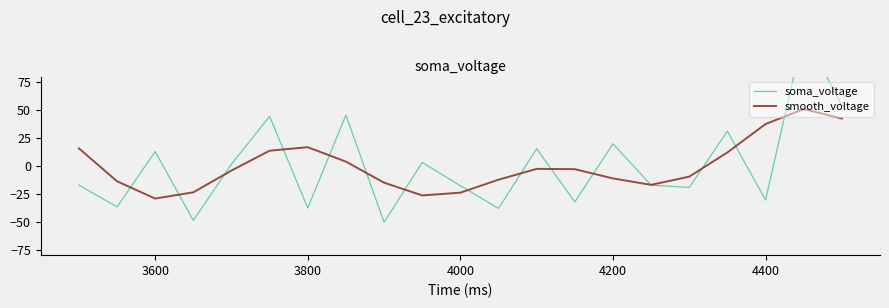

Reading left to right, list all the values displayed in this chart.

soma_voltage: -17.2	-36.8	12.8	-48.9	1.5	44.4	-37.8	45.5	-50.6	3.1	-17.8	-38.1	15.4	-32.4	19.7	-17.2	-19.3	31.1	-30.6	119.3	54.0
smooth_voltage: 15.7	-13.8	-29.3	-23.7	-4.2	13.6	16.7	3.8	-15.1	-26.5	-24.0	-12.4	-2.7	-3.0	-11.3	-17.0	-9.7	12.0	37.5	50.9	42.4